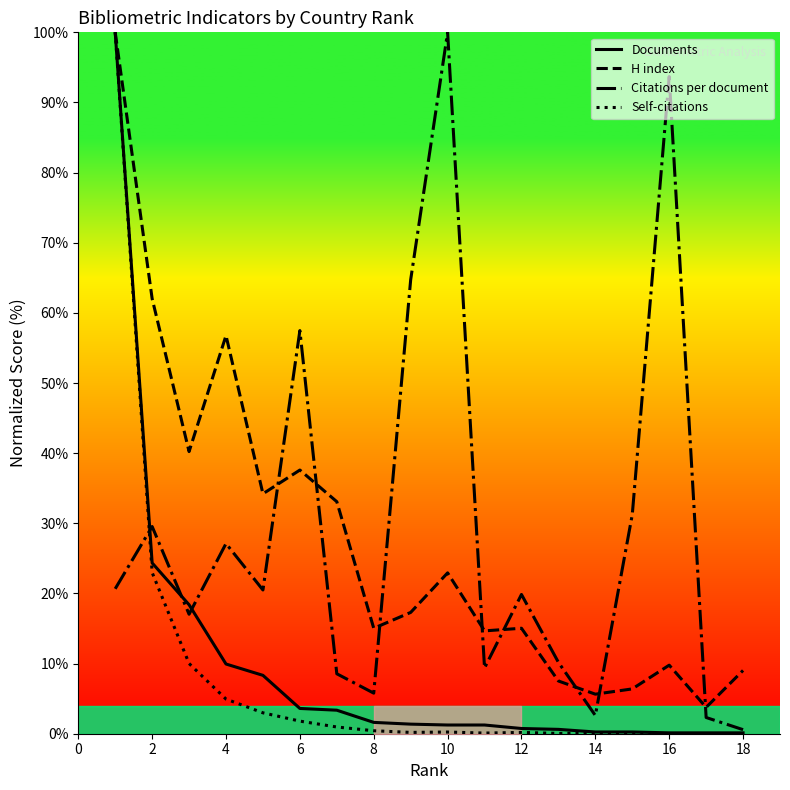

At how many categories does at least one series exceed 72?

3